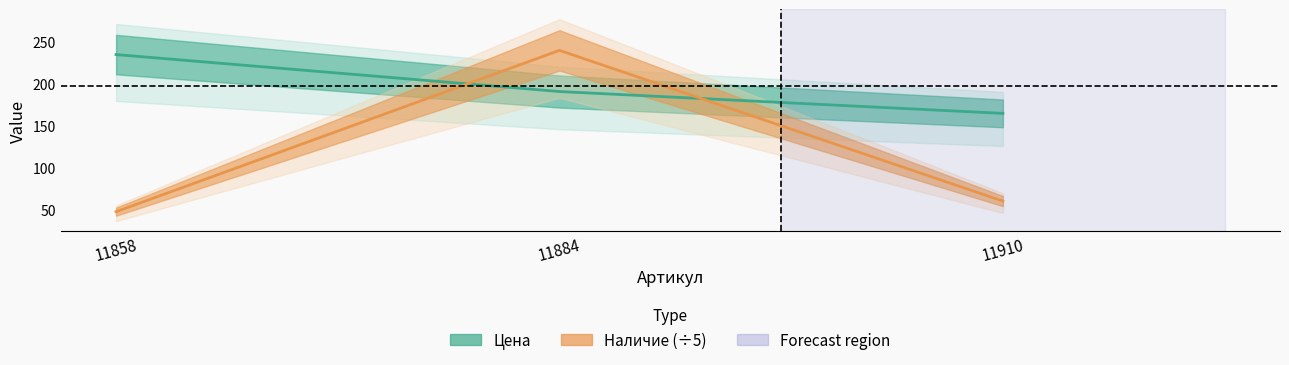

Which series has the largest total across all categories?

Цена